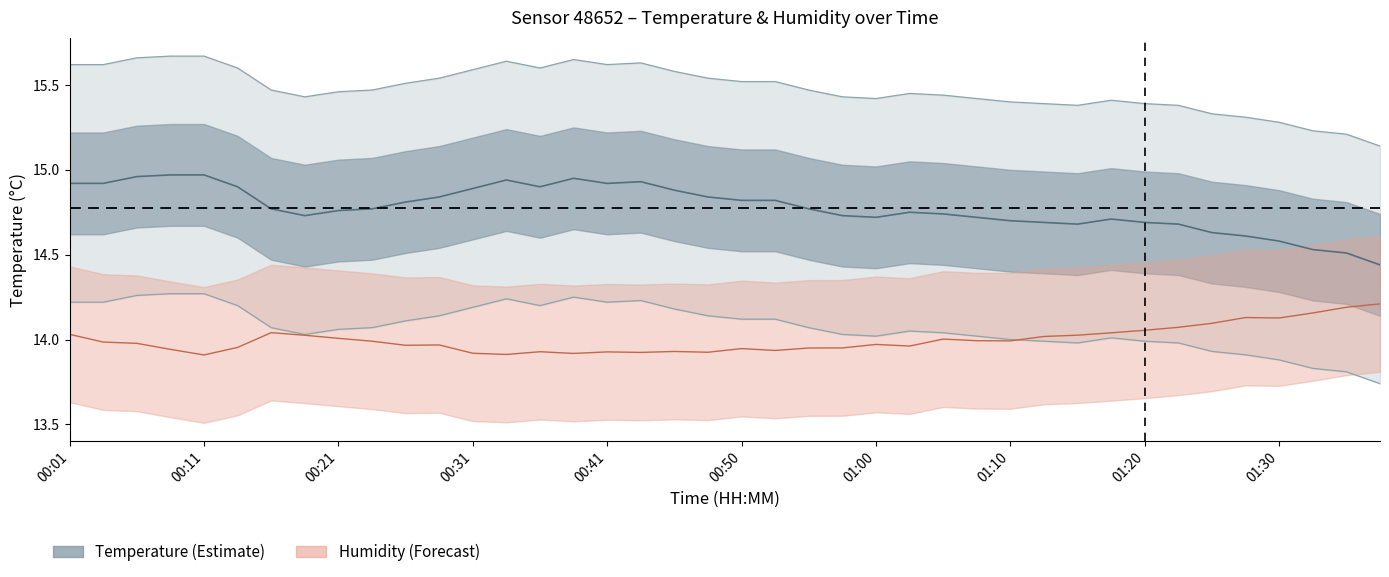

At which category is the sum across all series the highest?

00:01